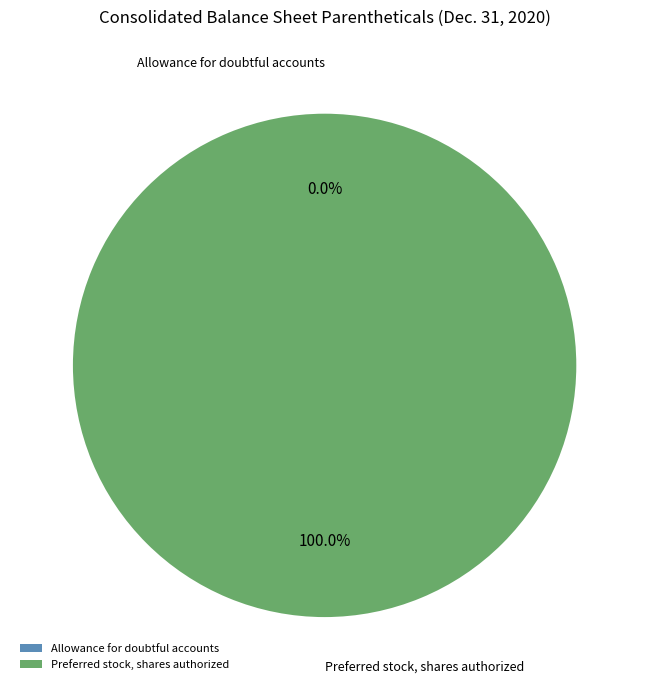

What is the largest slice in the pie chart?

Preferred stock, shares authorized